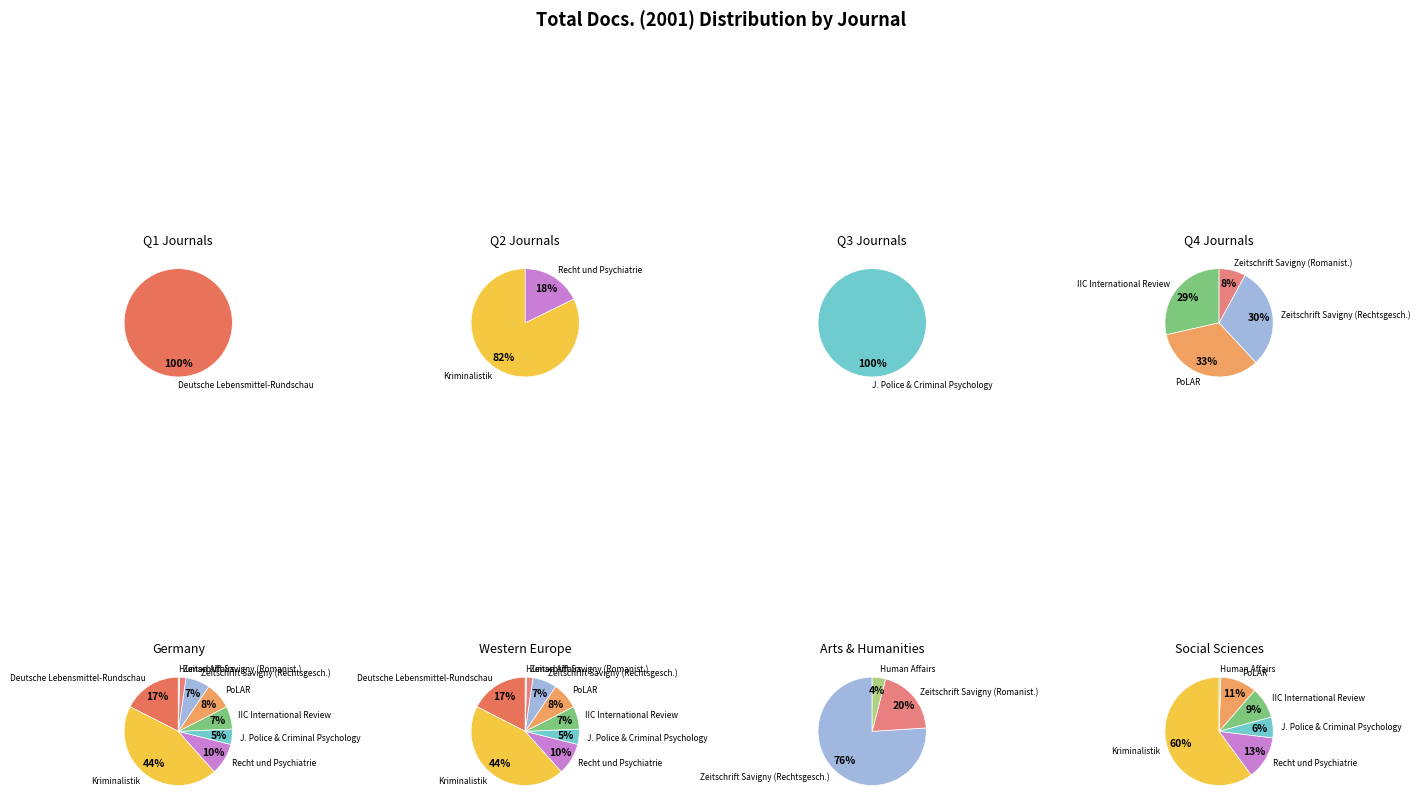

To the nearest percent, what is the difference between the largest and smallest slice percentages?

44%